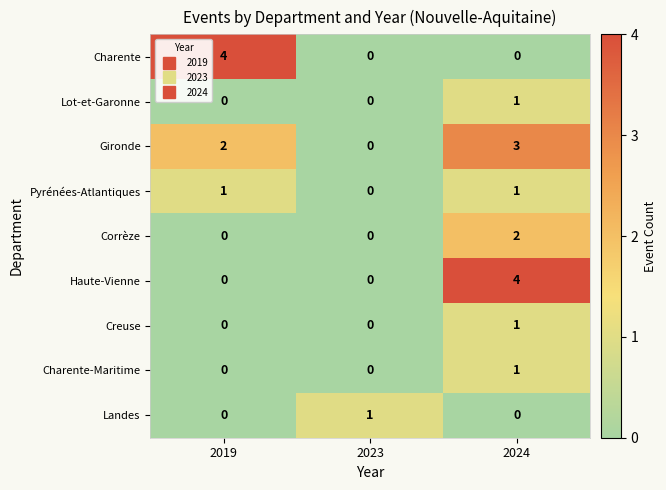

Is the value of Haute-Vienne at 2024 greater than the value of Corrèze at 2019?

Yes